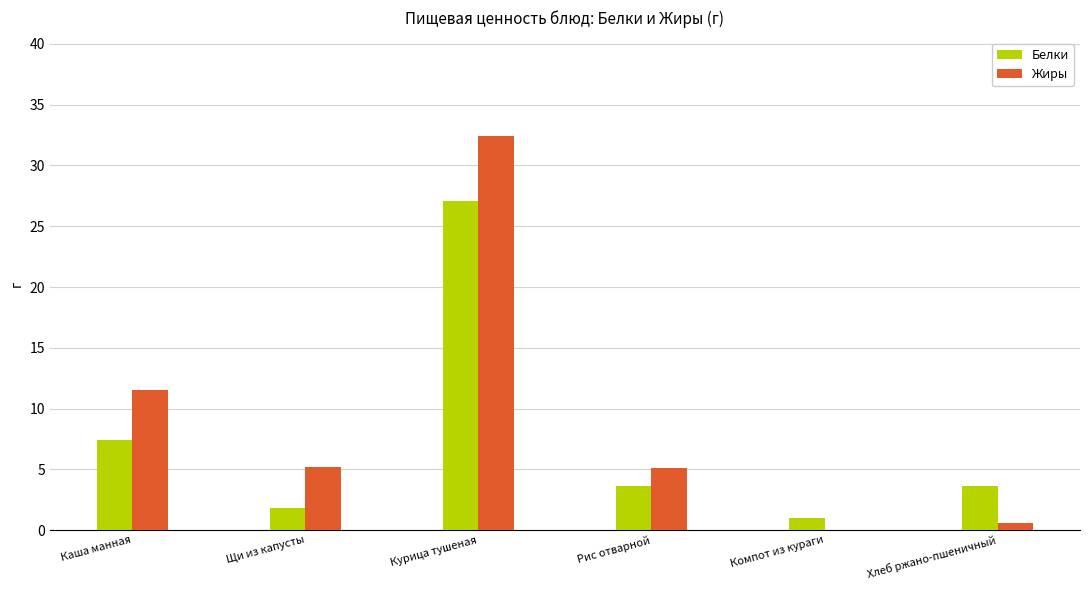

True or false: Белки has a value of 15.7 at Курица тушеная.

False